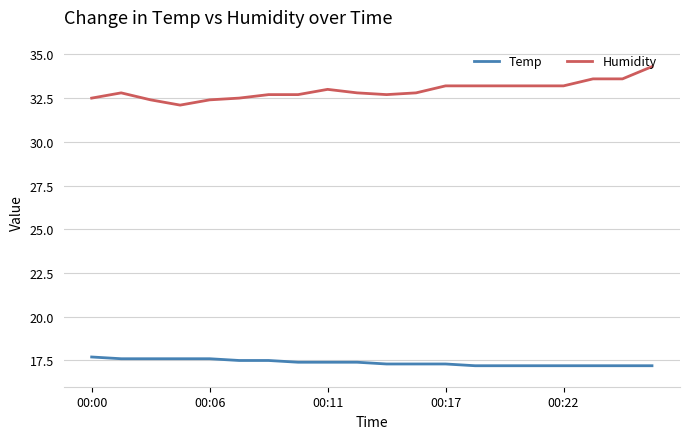

List the series in order of their peak value, lowest first.

Temp, Humidity